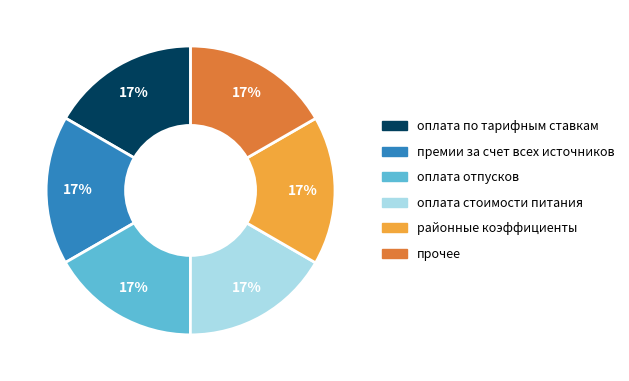

To the nearest percent, what portion does оплата отпусков represent?

17%